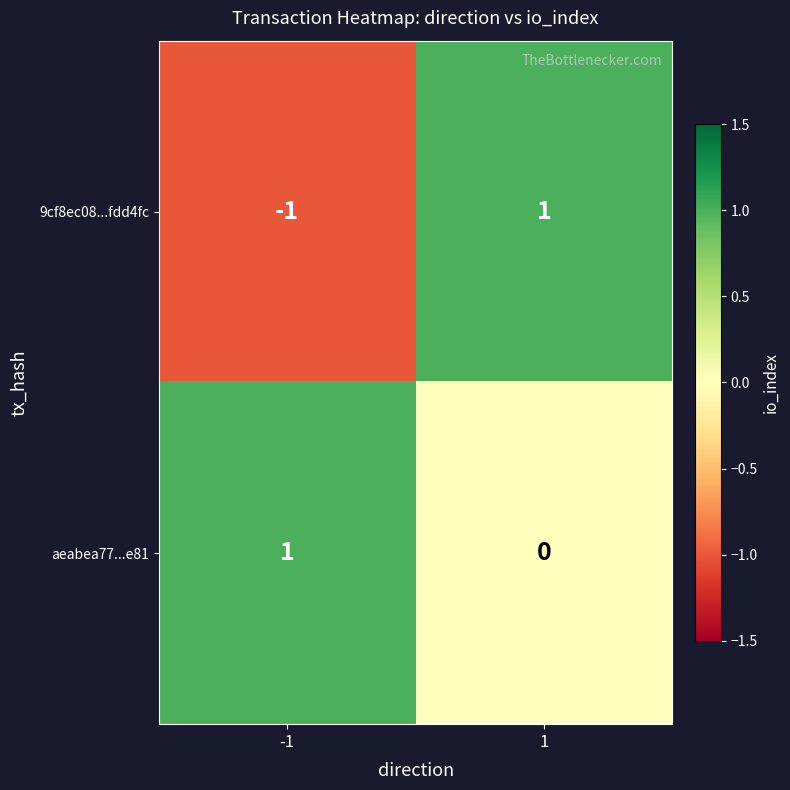

At which category is the sum across all series the highest?

1